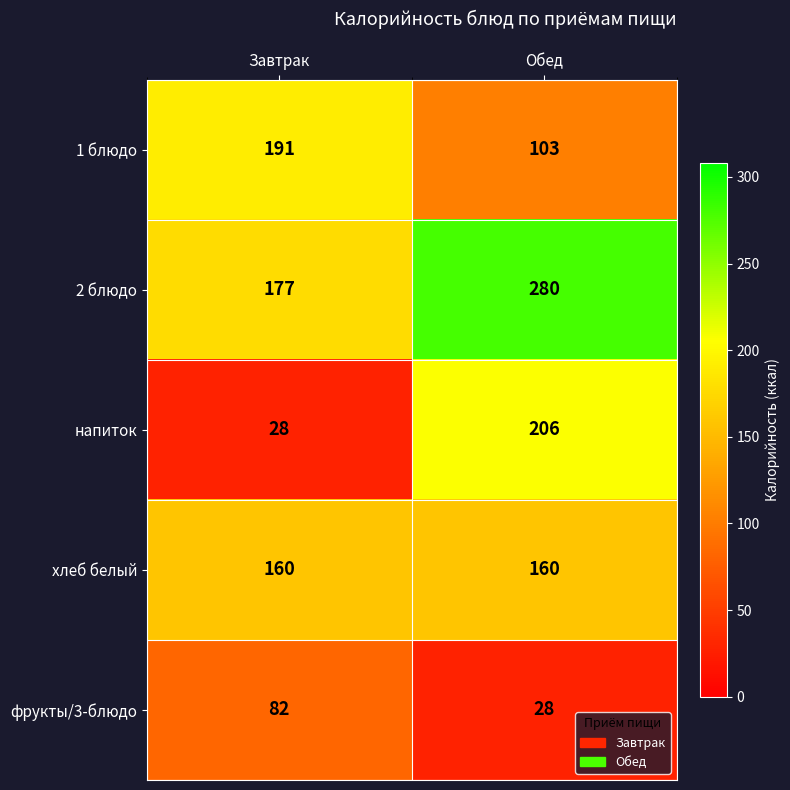

Reading right to left, transcribe all the data shown in this chart.

1 блюдо: Обед=103	Завтрак=191
2 блюдо: Обед=280	Завтрак=177
напиток: Обед=206	Завтрак=28
хлеб белый: Обед=160	Завтрак=160
фрукты/3-блюдо: Обед=28	Завтрак=82